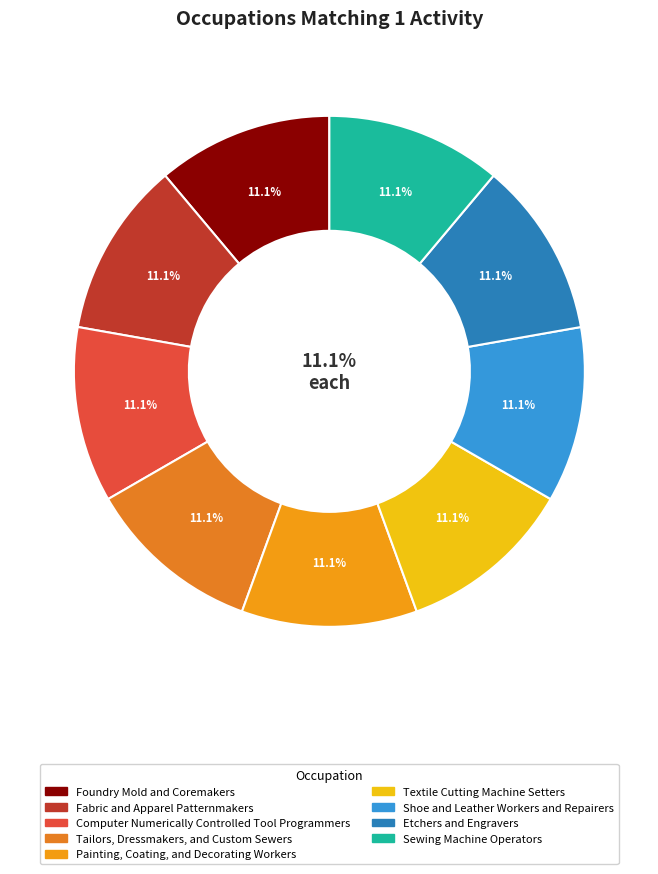

To the nearest percent, what is the average slice percentage?

11%